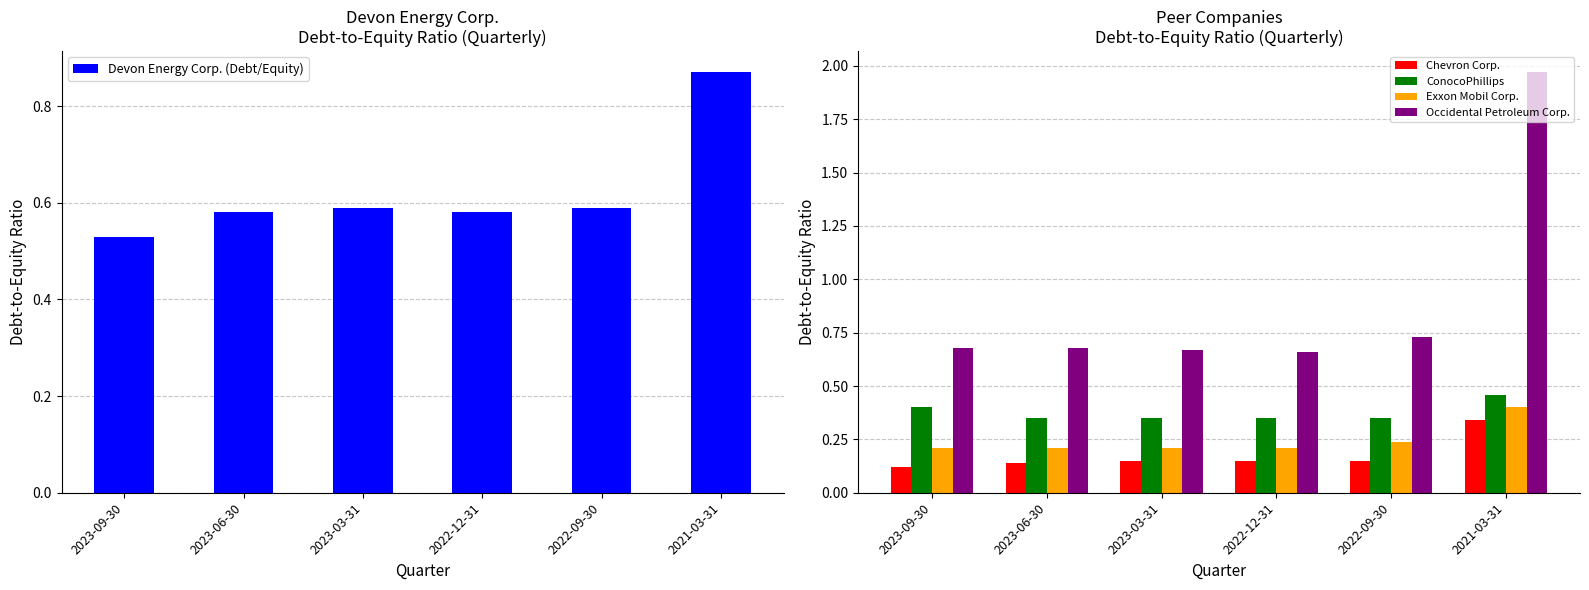

Is it true that Exxon Mobil Corp. equals 0.2 at 2023-06-30?

True